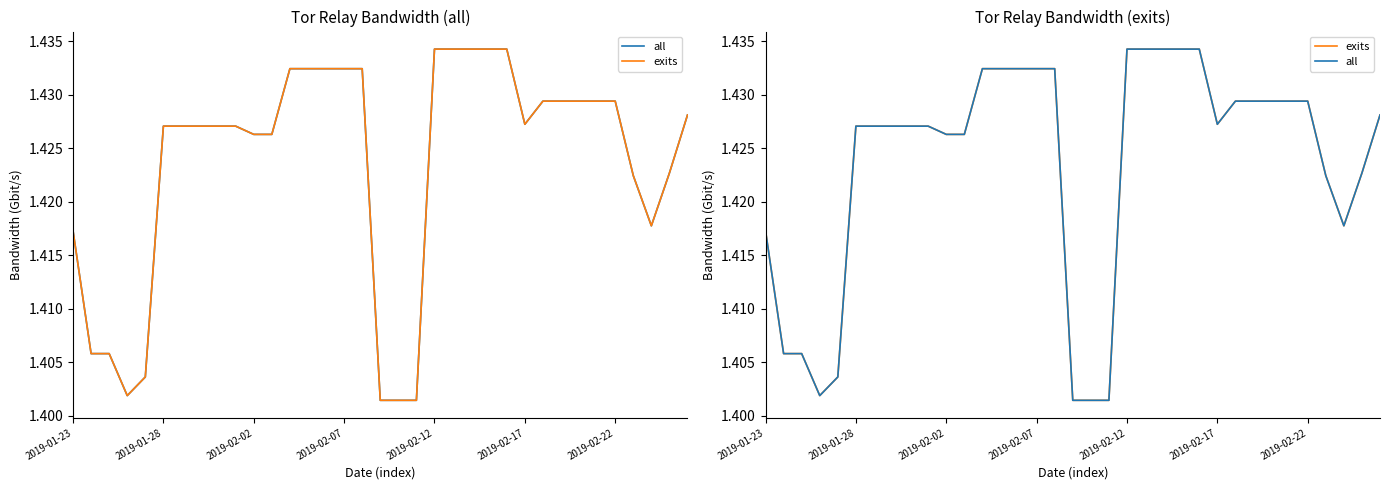

Is the value of all at 19 greater than the value of exits at 26?

No